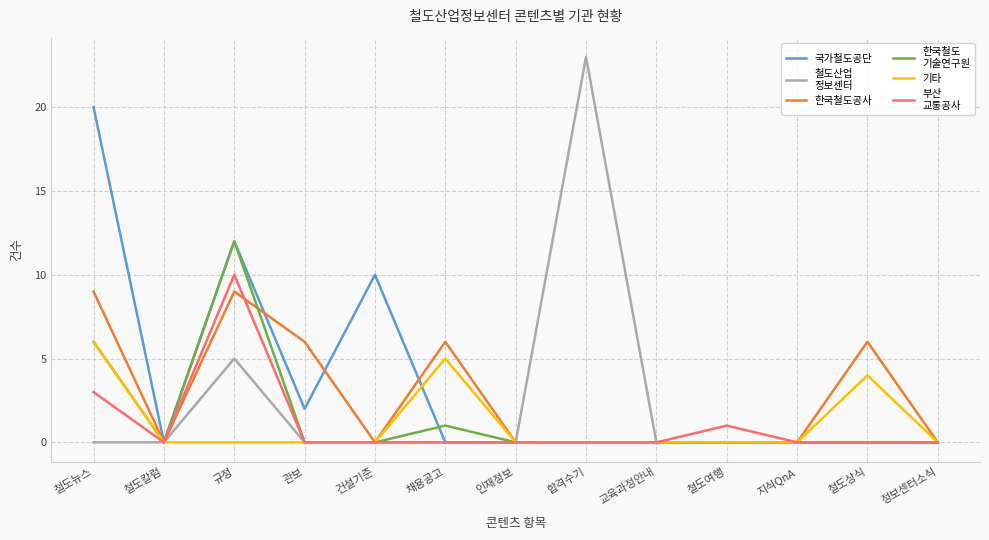

What is the spread (max minus min) of values at 관보?

6